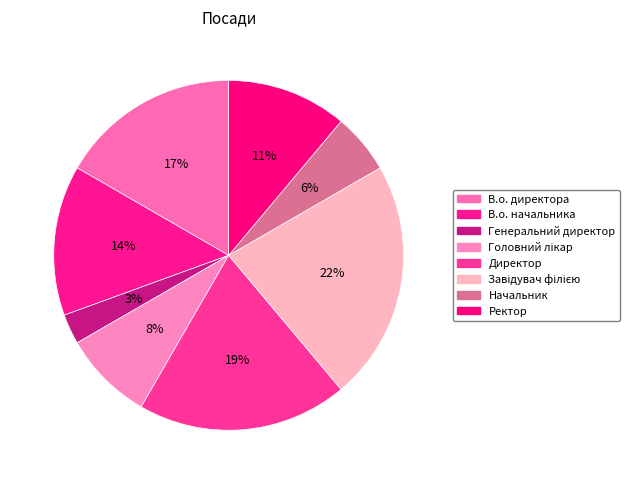

To the nearest percent, what is the difference between the largest and smallest slice percentages?

19%